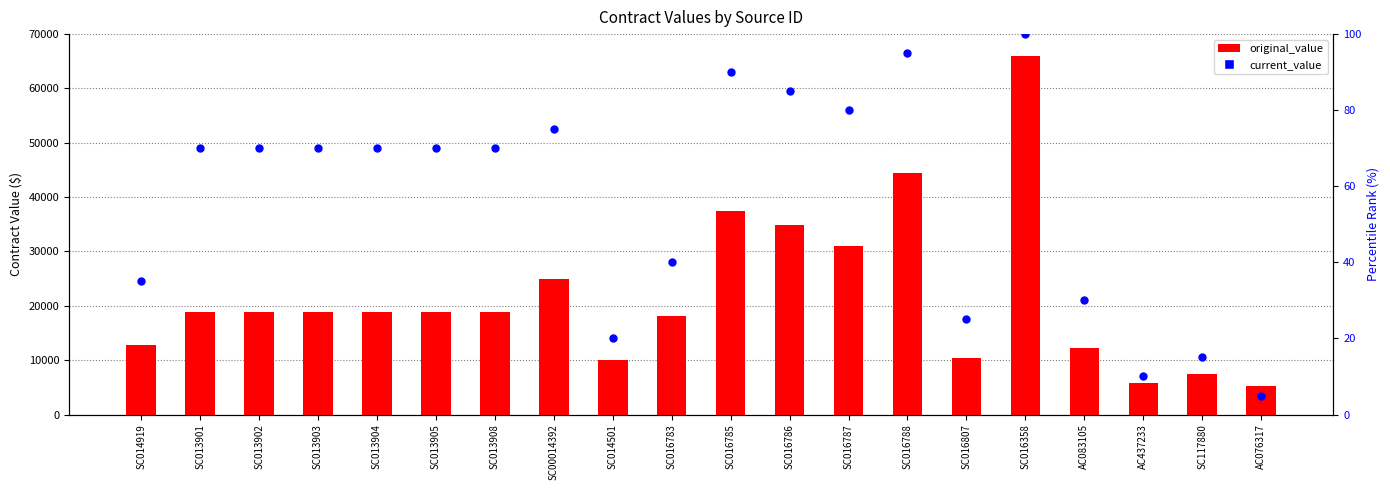

Which series has the largest Y range (max minus min)?

original_value